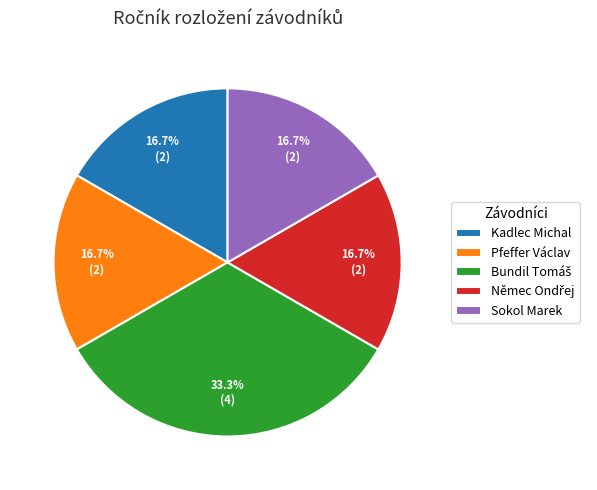

Count the number of slices in the pie.

5